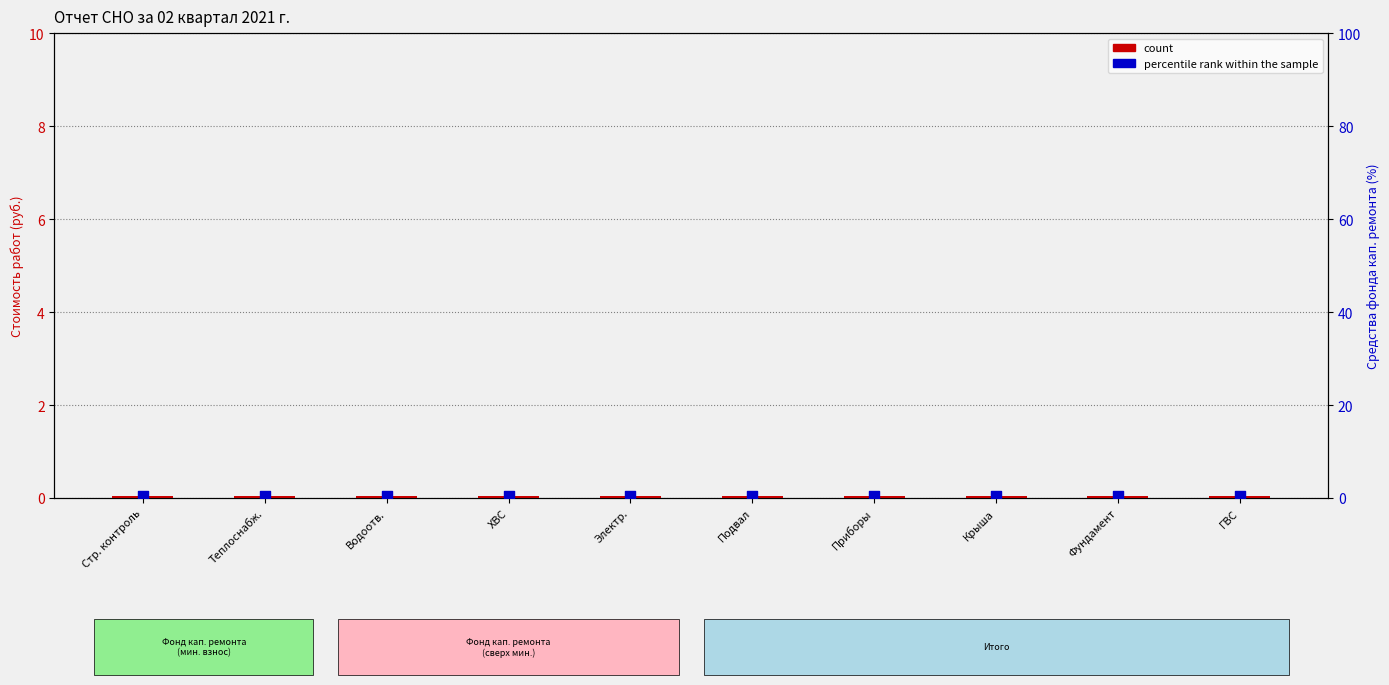

Which series reaches the maximum Y coordinate?

percentile rank within the sample